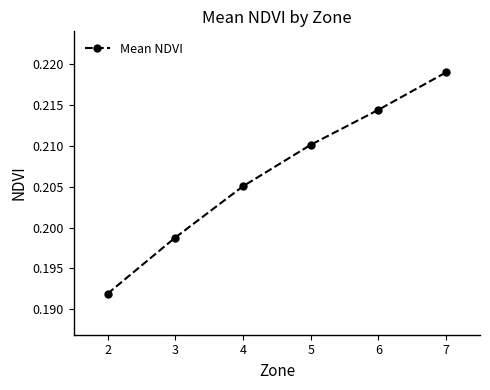

Which category has the lowest value across all series?

2